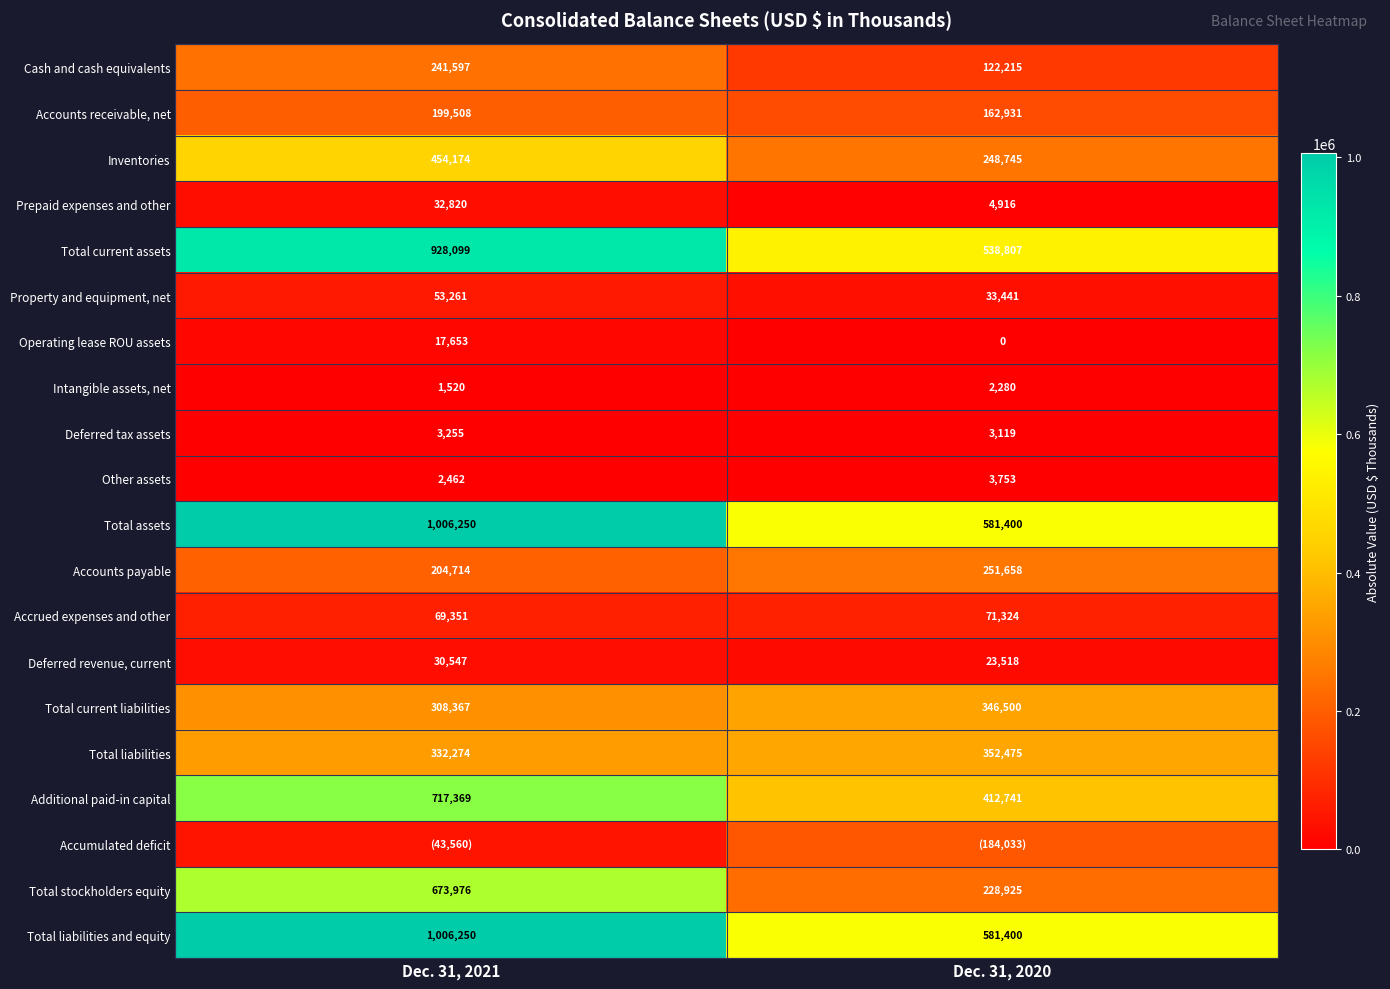

Where is Total stockholders equity nearest to the value 451450?

Dec. 31, 2020